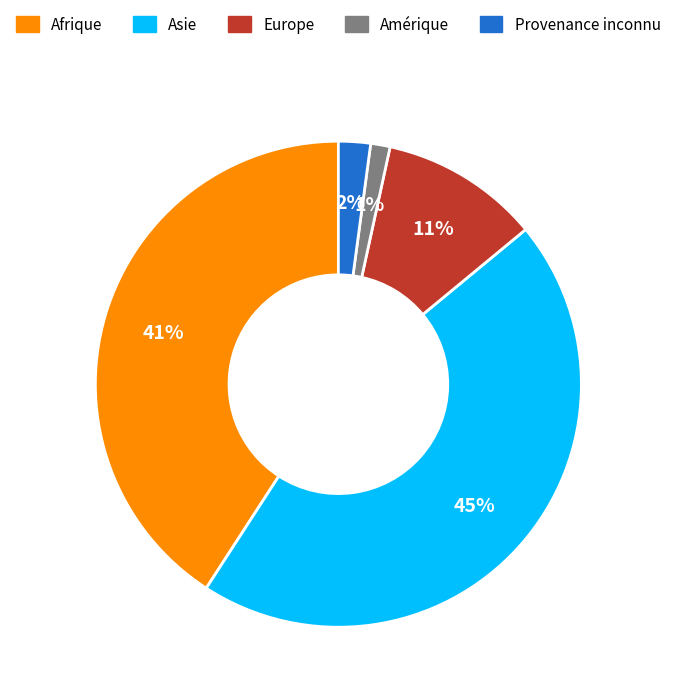

Does Provenance inconnu account for over 50% of the chart?

No